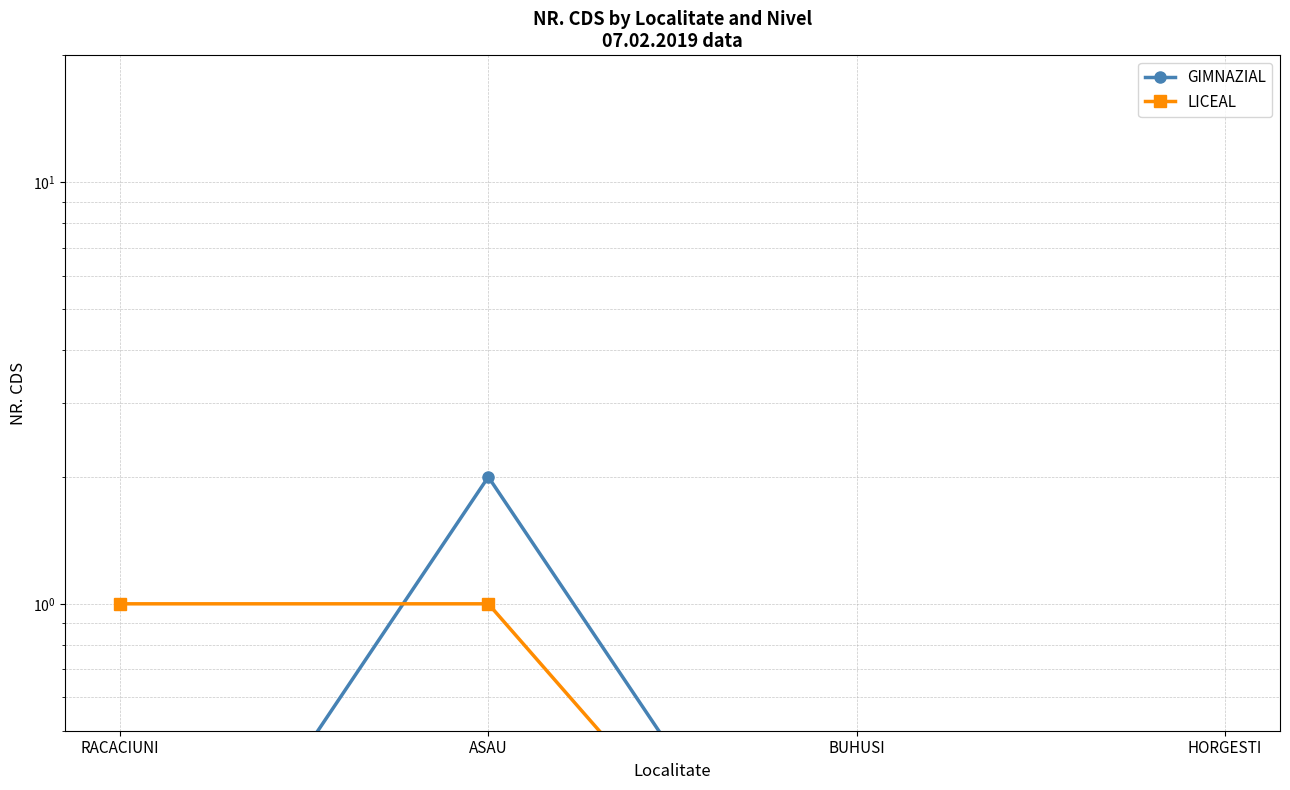

At how many categories does at least one series exceed 1?

1